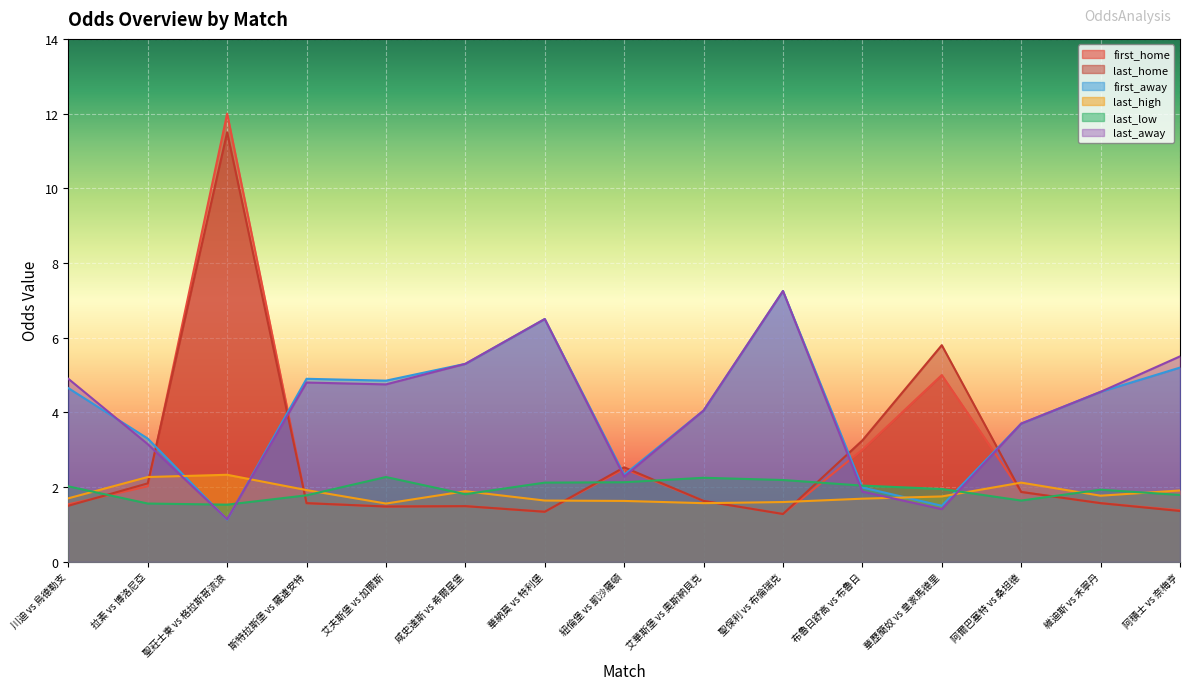

How many values in the last_away series are below 4?

6